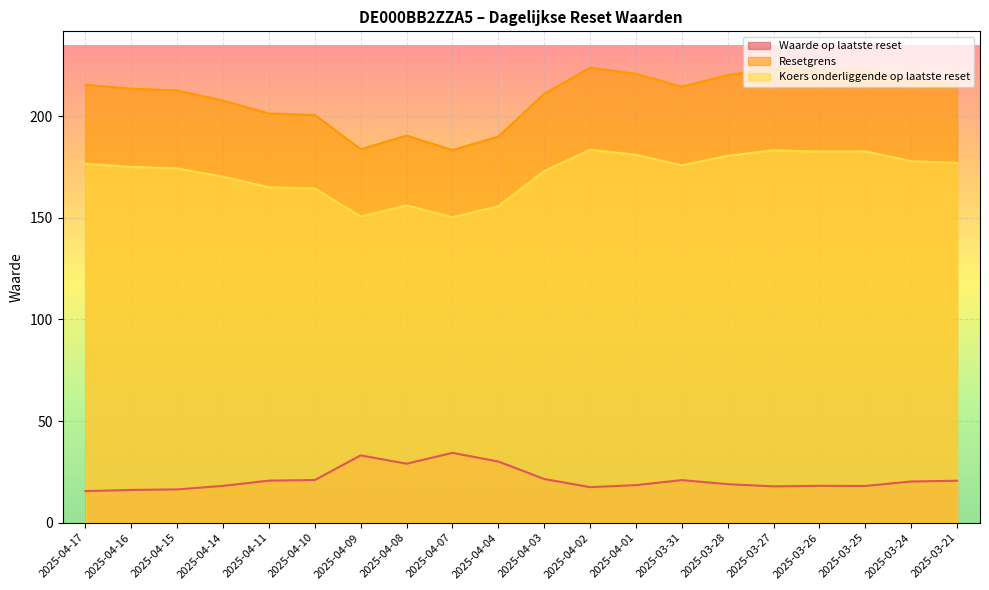

Where does the Koers onderliggende op laatste reset series first go above 175?

2025-04-17